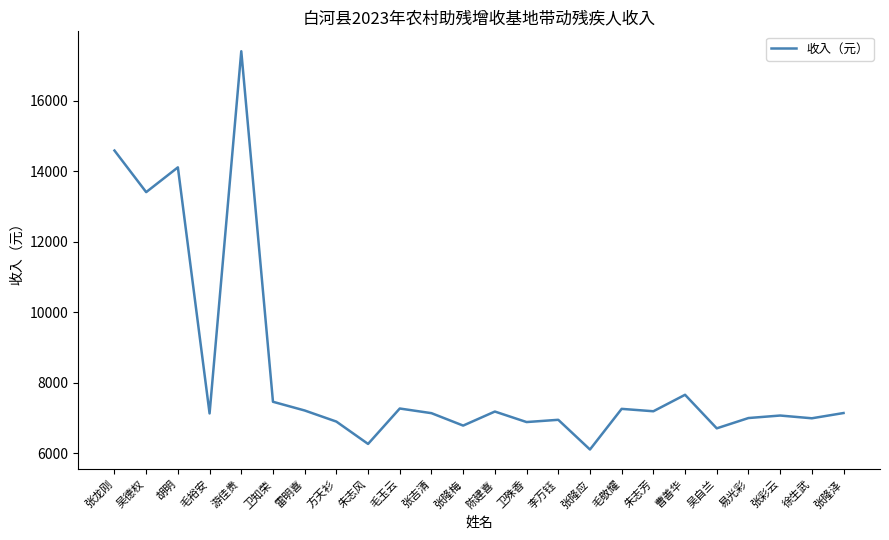

Is it true that the value at 张吉清 is 2357.0?

False